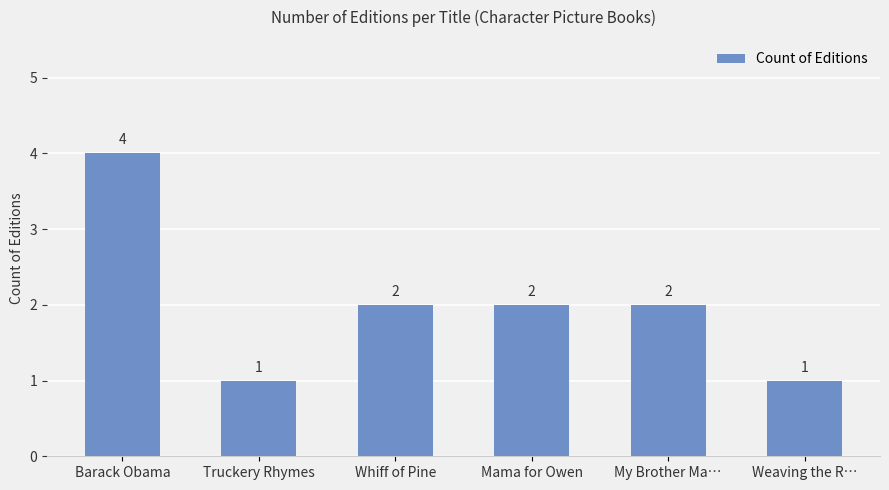

How many series are shown in this chart?

1